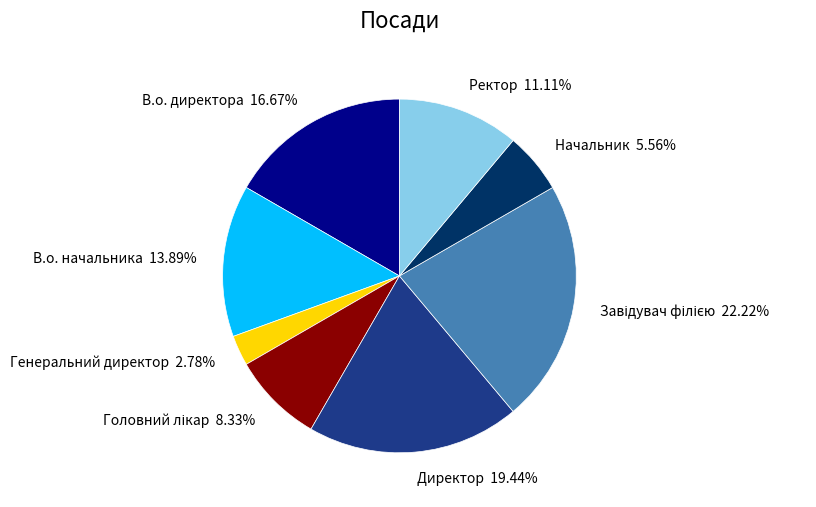

Does В.о. директора 16.67% account for over 50% of the chart?

No